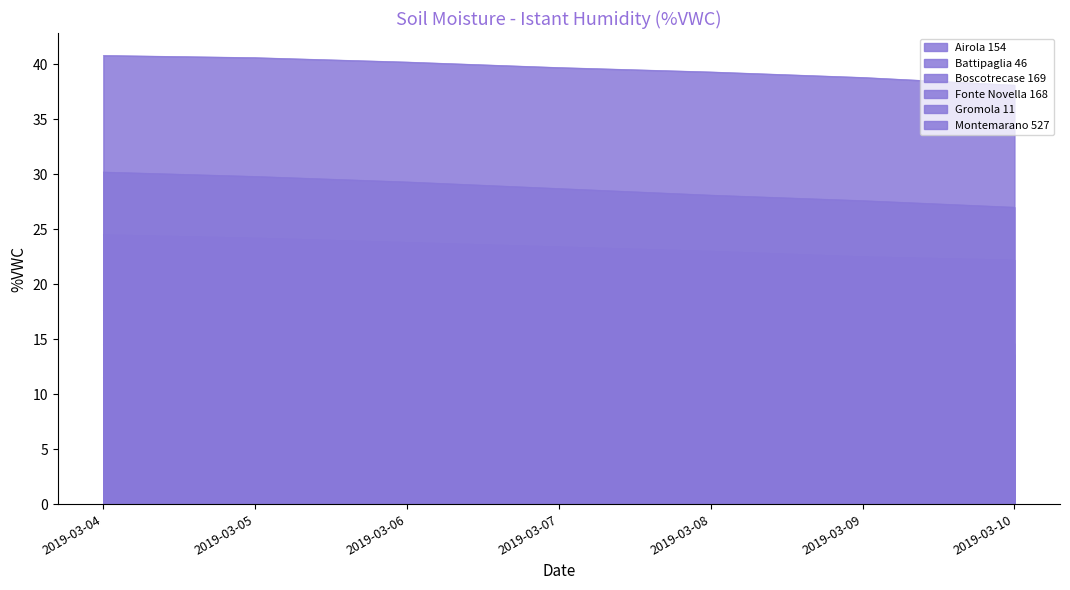

List the labels in order of Montemarano 527 value, smallest first.

2019-03-10, 2019-03-09, 2019-03-08, 2019-03-07, 2019-03-06, 2019-03-05, 2019-03-04